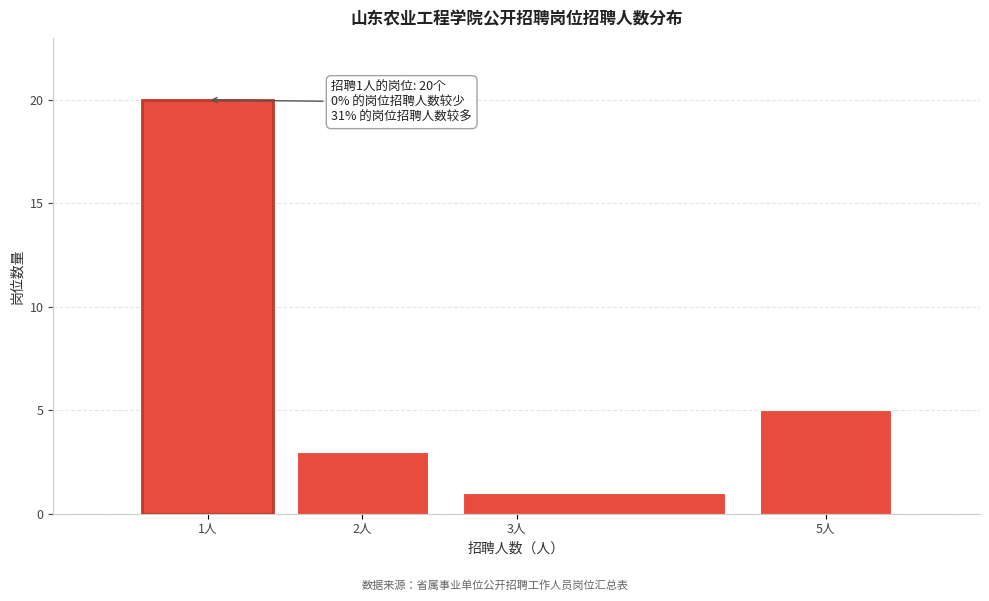

Which range on the x-axis has the tallest bar?

0.5 to 1.5